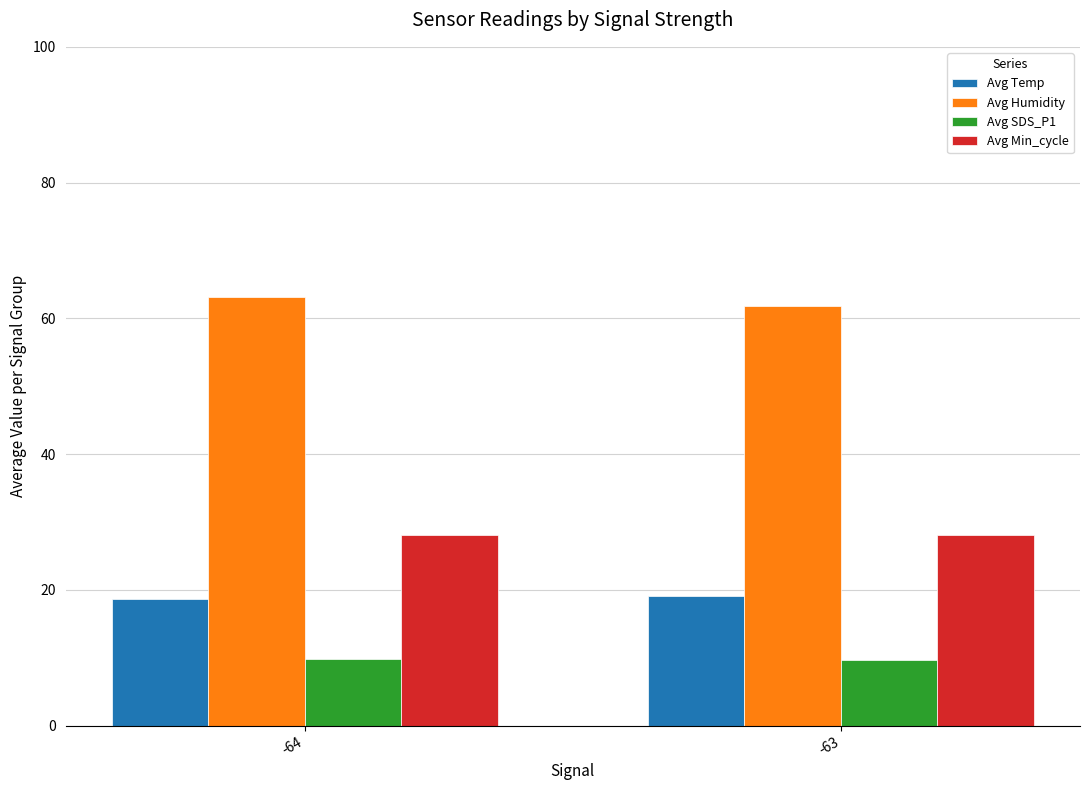

Which series has the largest total across all categories?

Avg Humidity